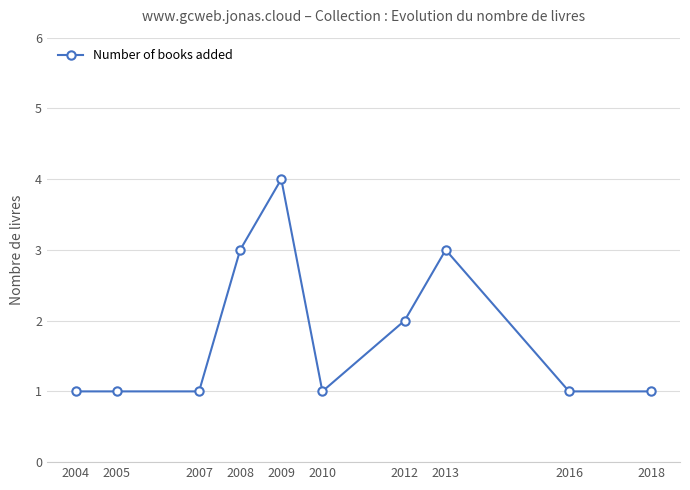

The value at 2018 is 0. True or false?

False